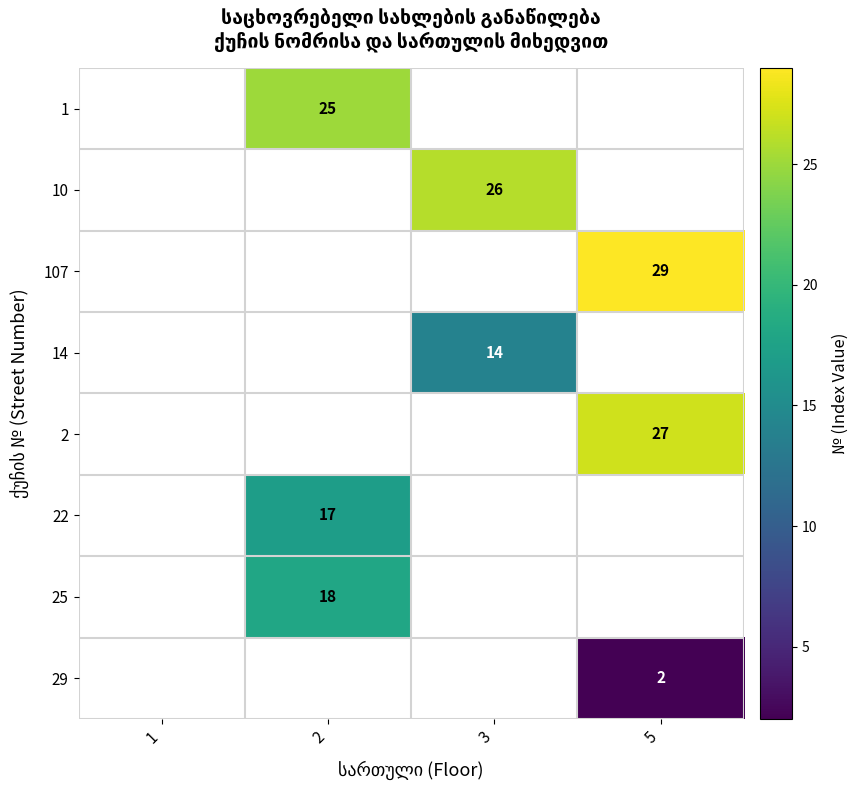

Count the number of categories in the chart.

4